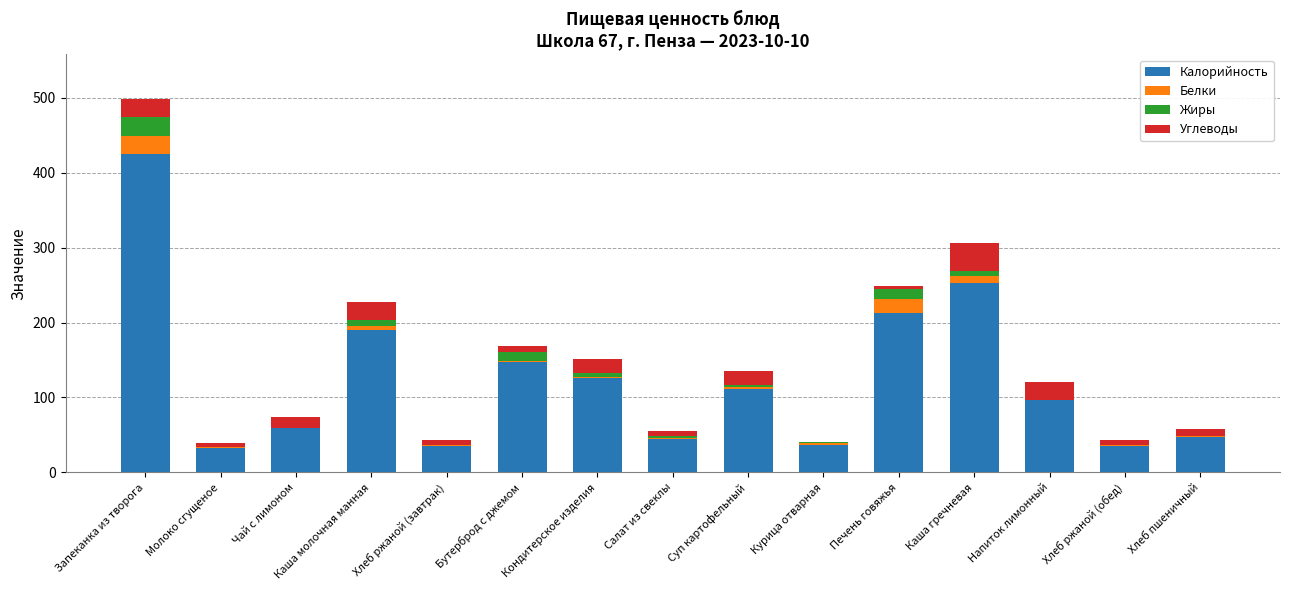

What is the sum of all Калорийность values?

1851.9